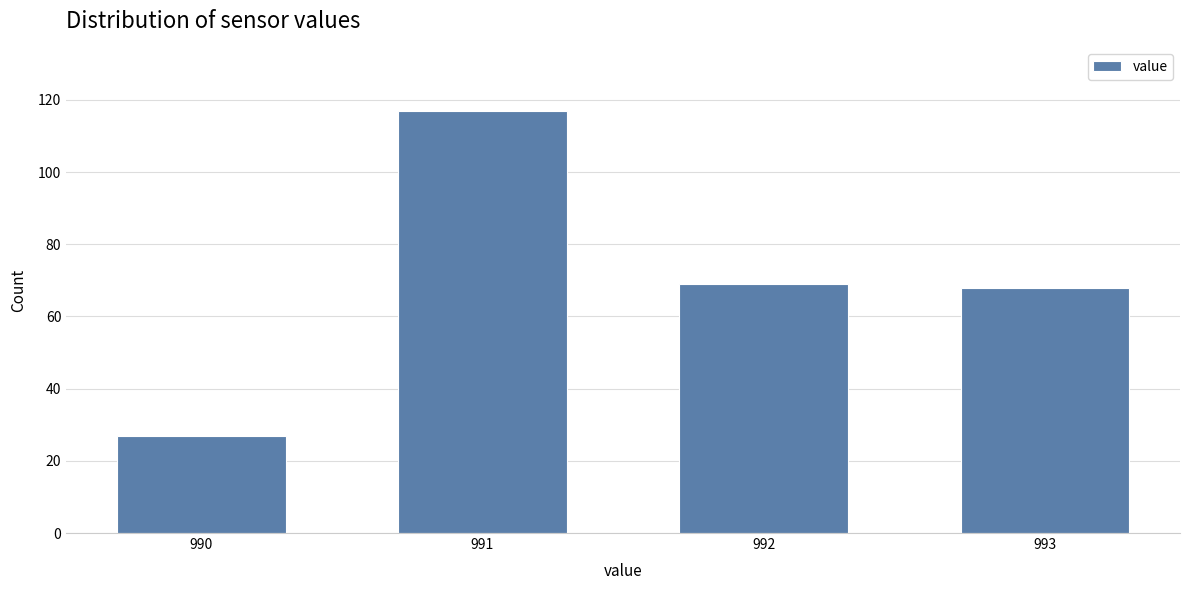

Reading left to right, what are all the values shown in this chart?

990=27	991=117	992=69	993=68